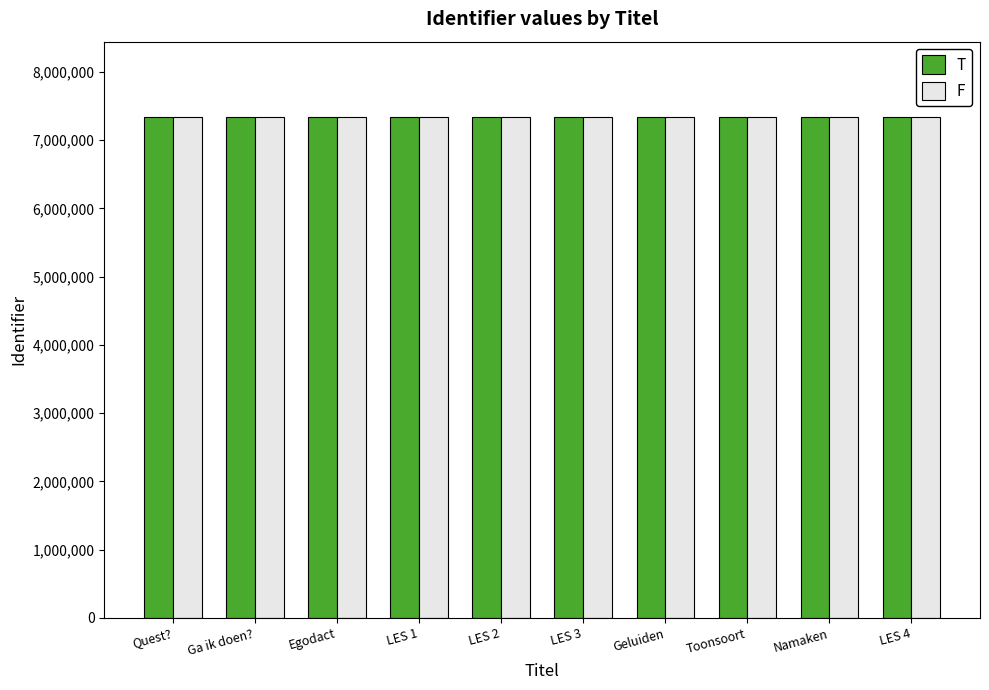

Is it true that T equals 7343402 at Toonsoort?

True